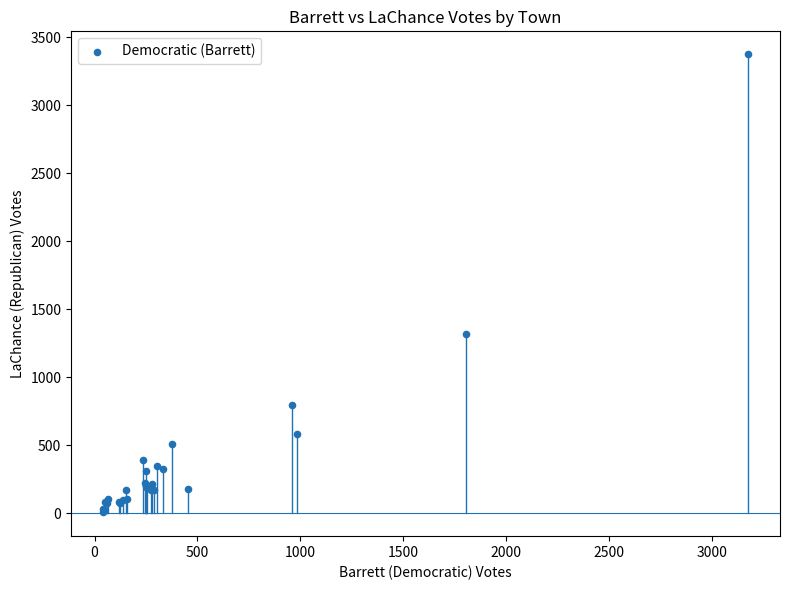

What Y value in the scatter plot is closest to 1693?

1314